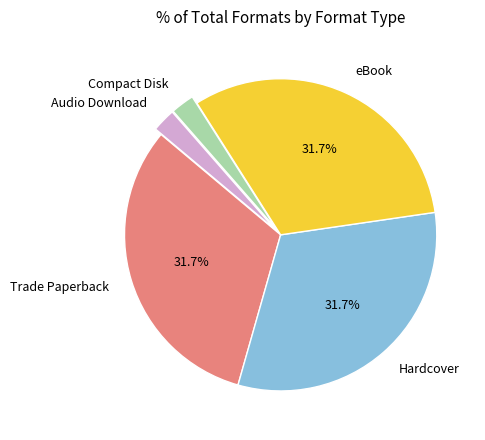

What is the ratio of the value at Trade Paperback to the value at Hardcover?

1.0